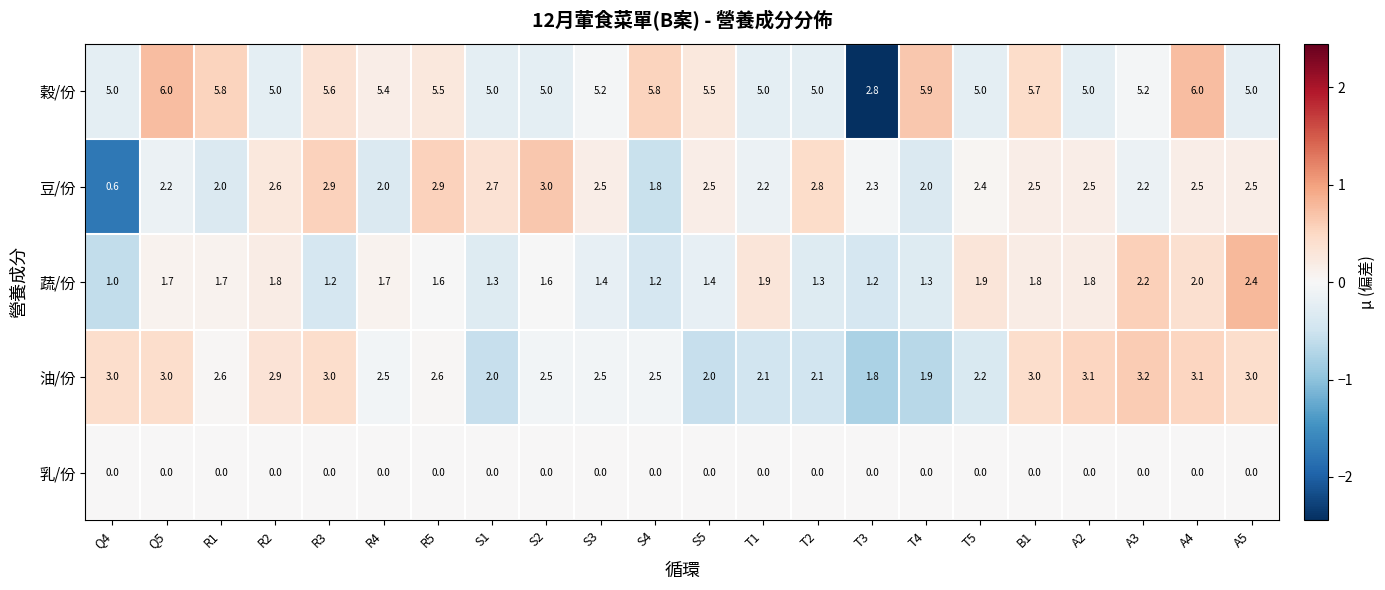

What is the total value across all series at T2?

11.2